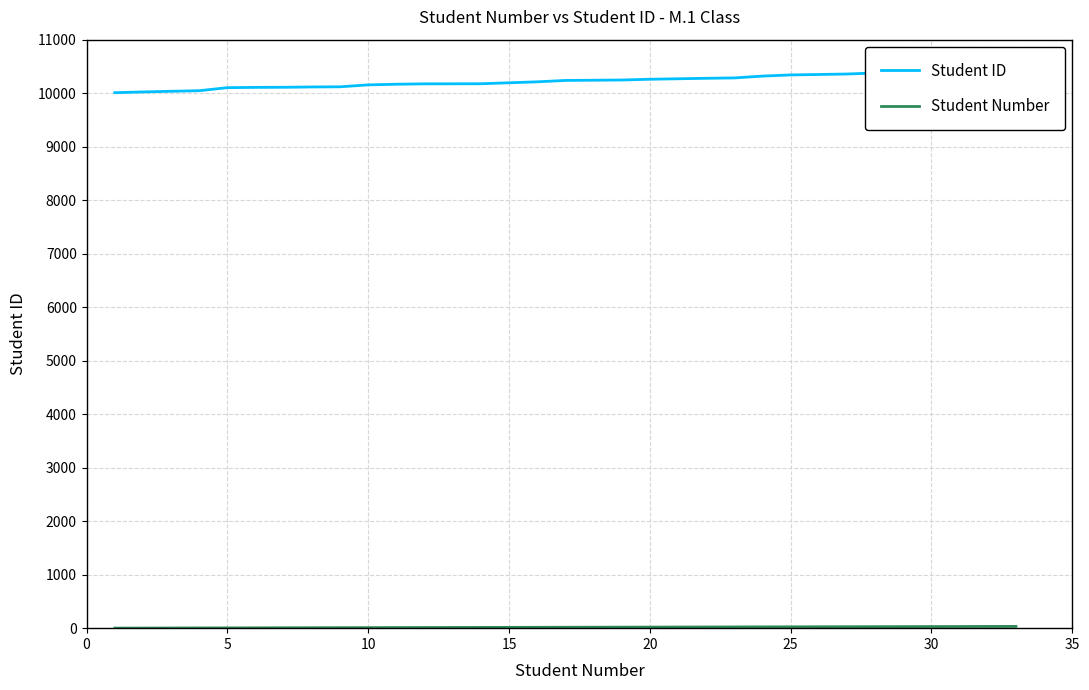

How many data points in Student Number are less than 17?

16